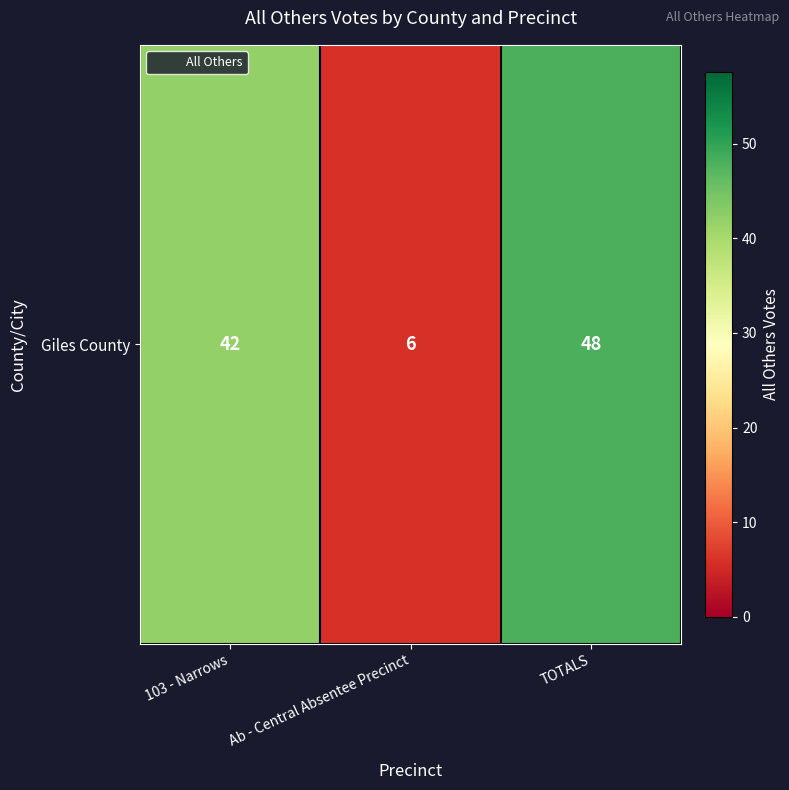

How many data points are less than 42?

1